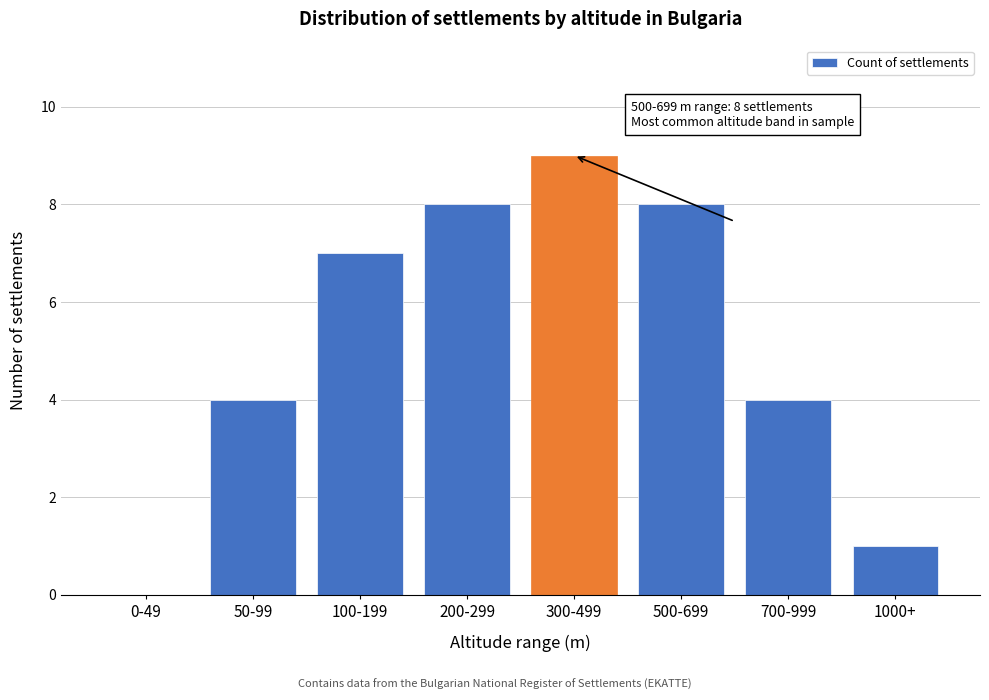

Reading right to left, transcribe all the data shown in this chart.

1000+=1	700-999=4	500-699=8	300-499=9	200-299=8	100-199=7	50-99=4	0-49=0